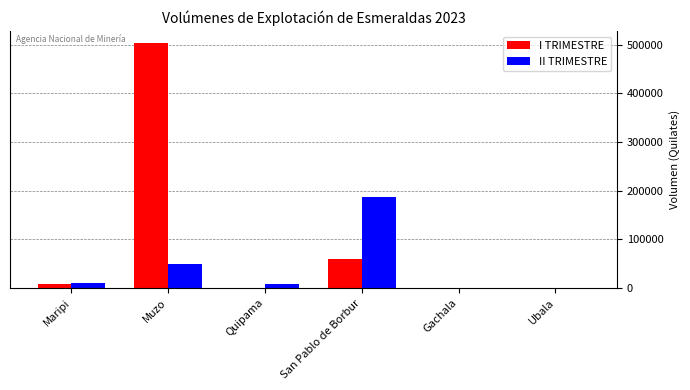

How many categories are shown in the chart?

6